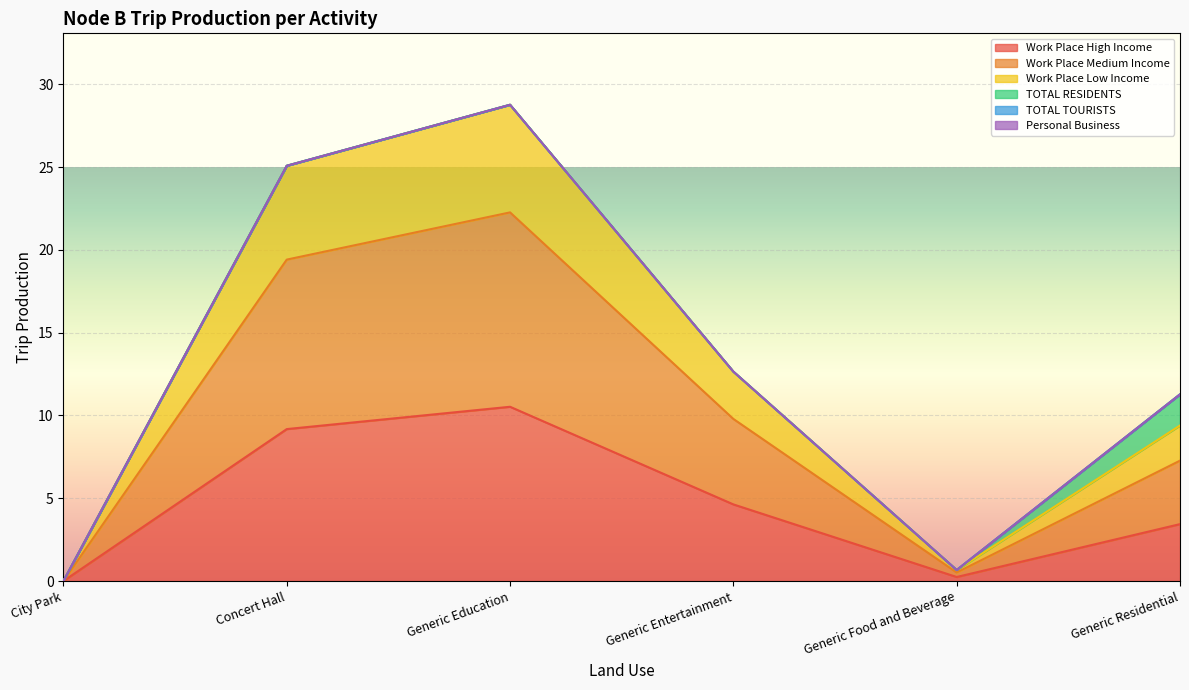

What is the greatest value displayed?

28.8